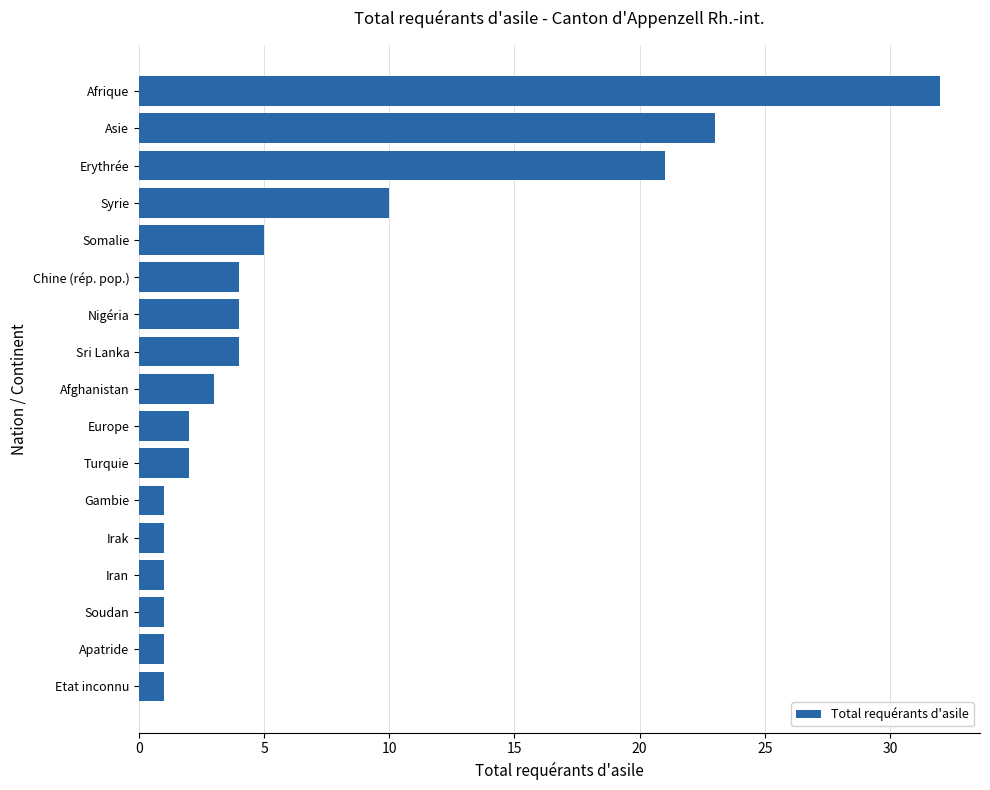

Approximately how many times larger is the value at Iran compared to Europe?

0.5